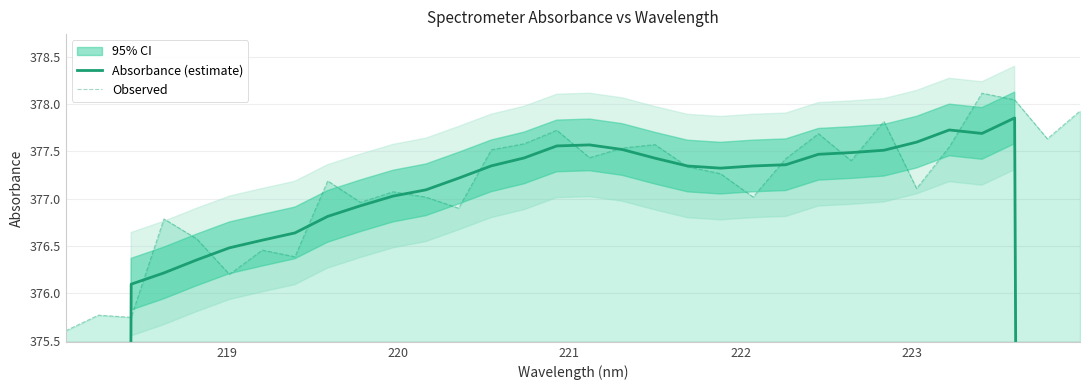

How many interior local valleys does the Observed series have?

10